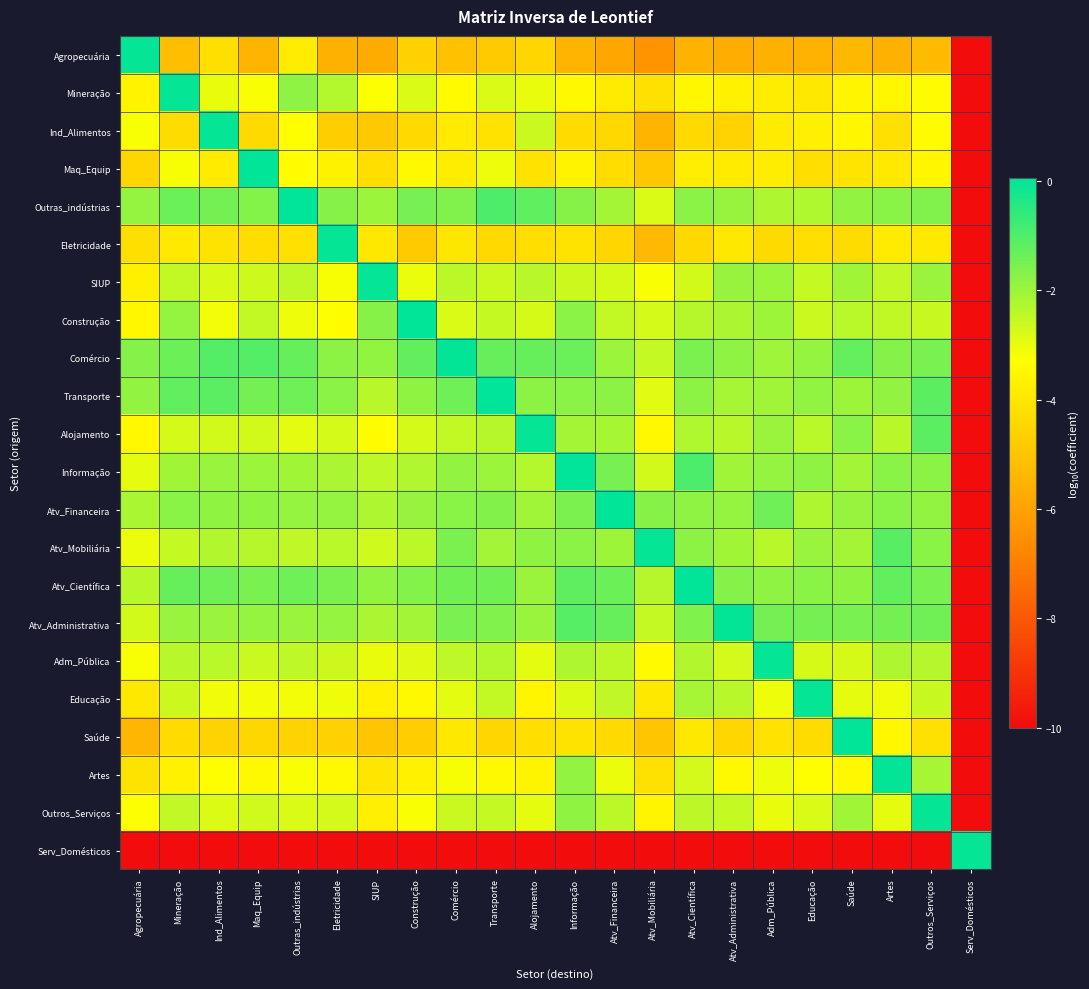

Which series has the largest total across all categories?

Comércio